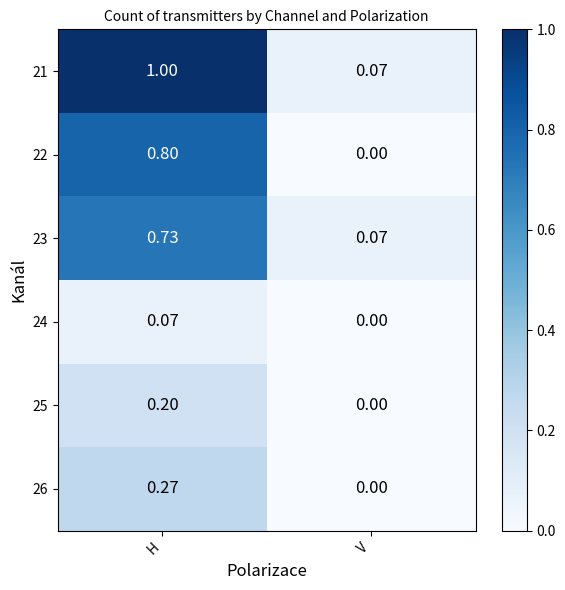

Which series changed the most between H and V?

21